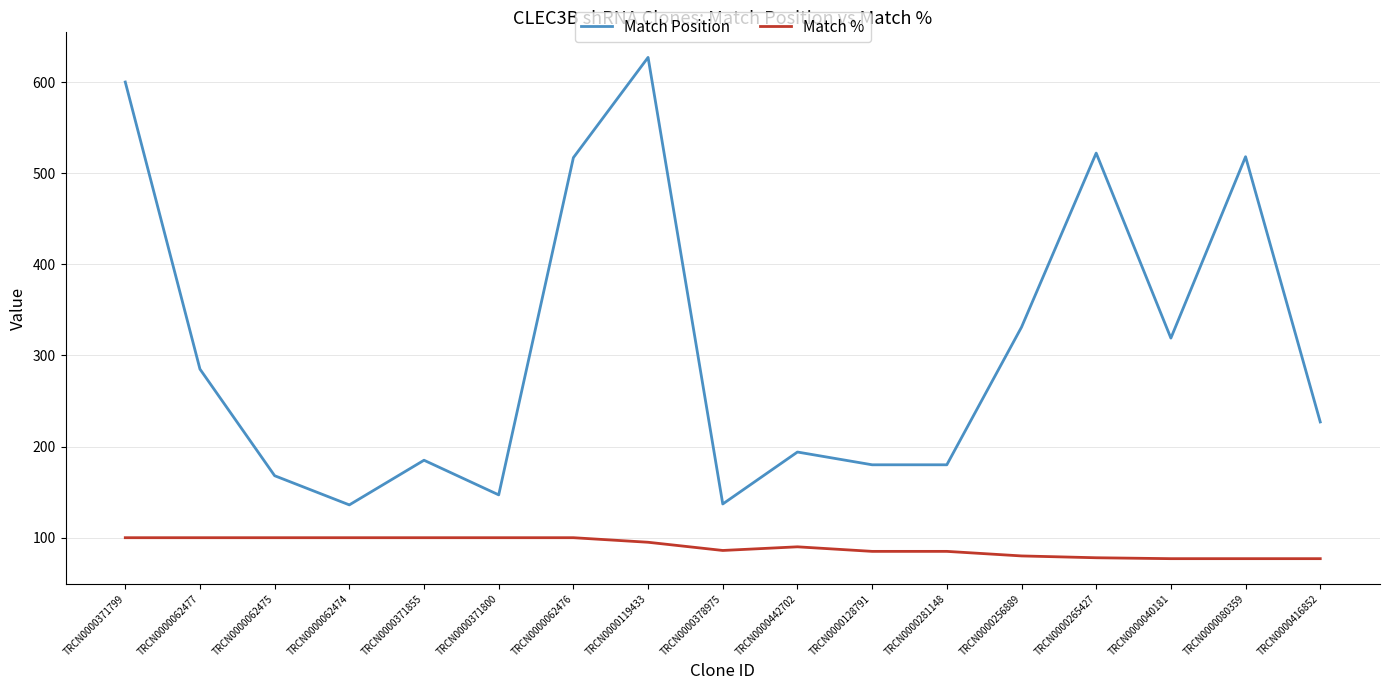

The value of Match % at TRCN0000128791 is 52. True or false?

False